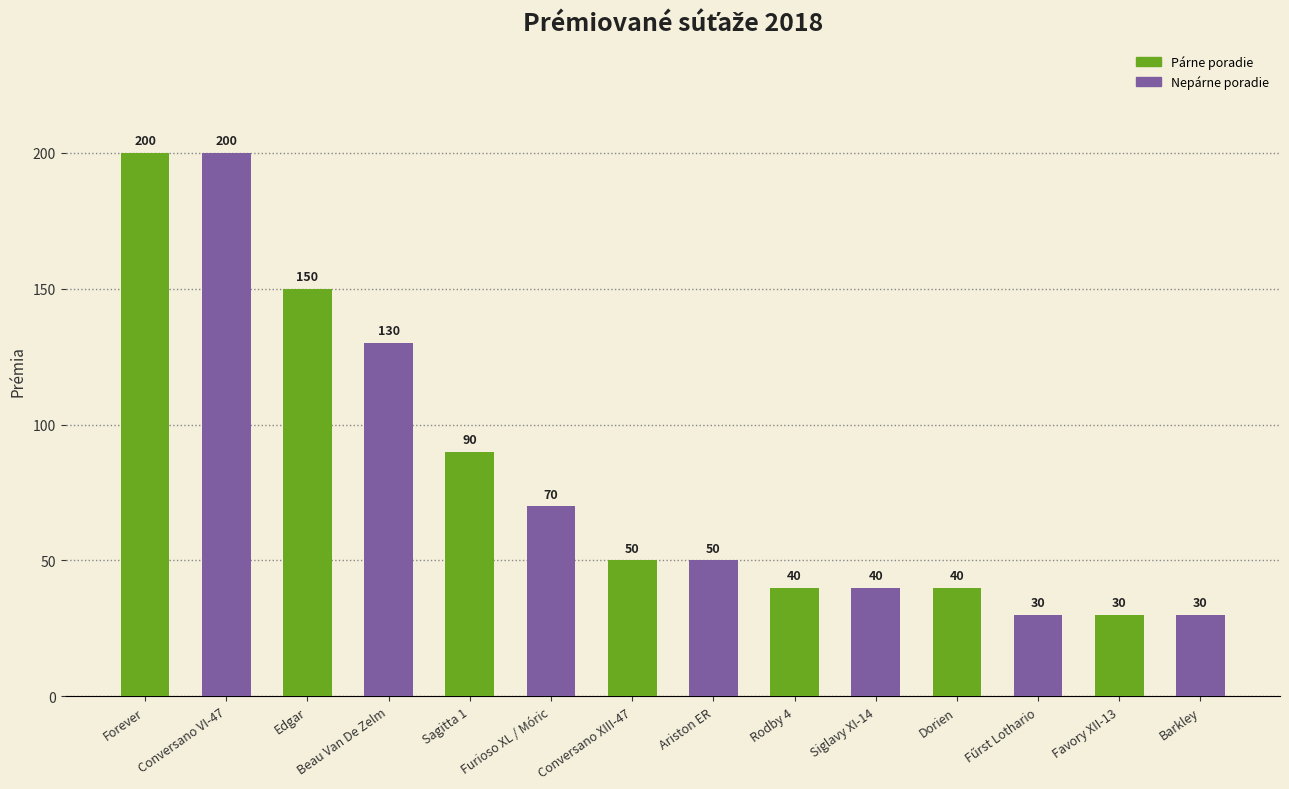

What is the minimum value shown in the chart?

30